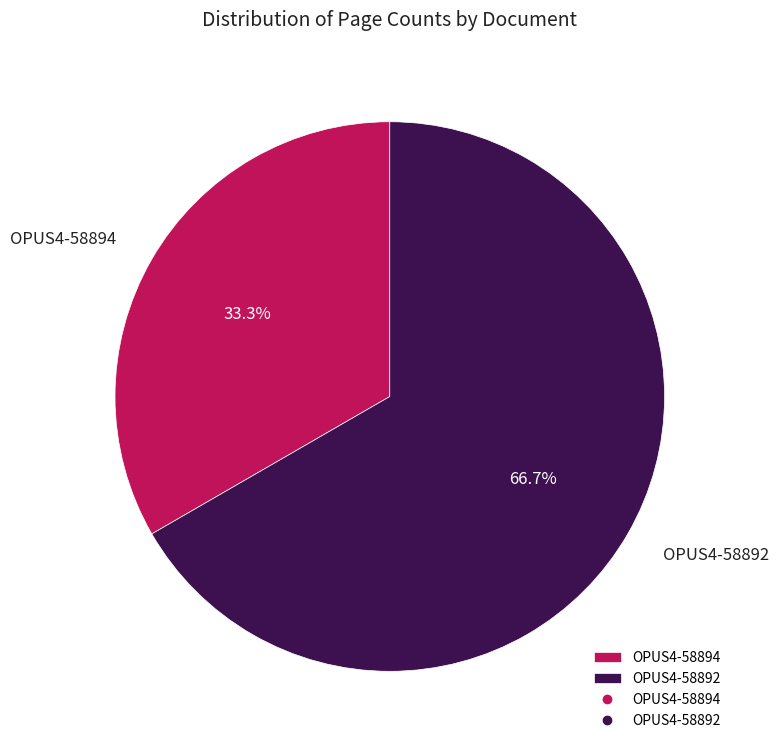

To the nearest percent, what is the combined percentage of OPUS4-58892 and OPUS4-58894?

100%